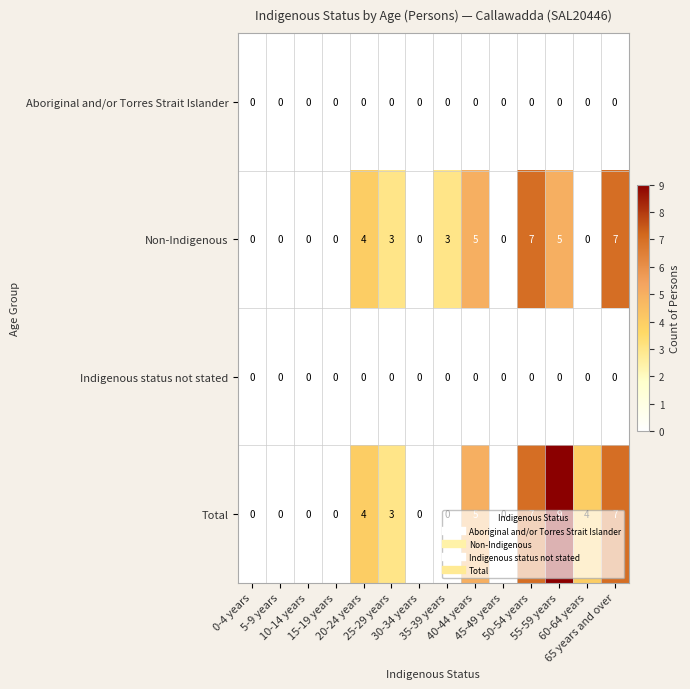

Which series has the widest spread of values?

Total